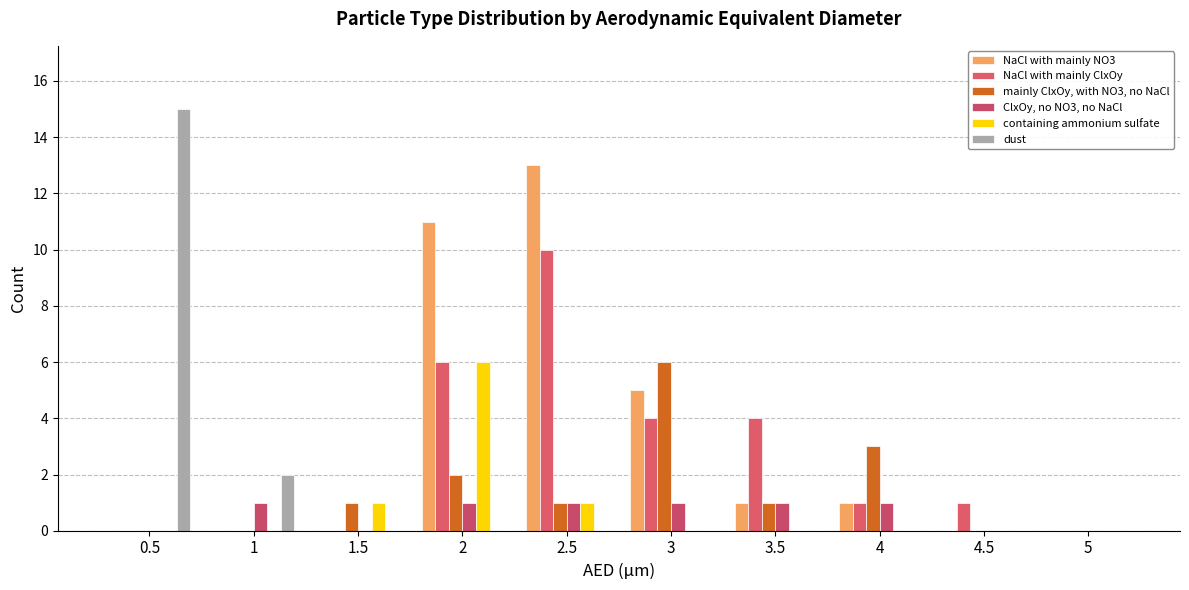

Which series changed the most between 3.5 and 5?

NaCl with mainly ClxOy